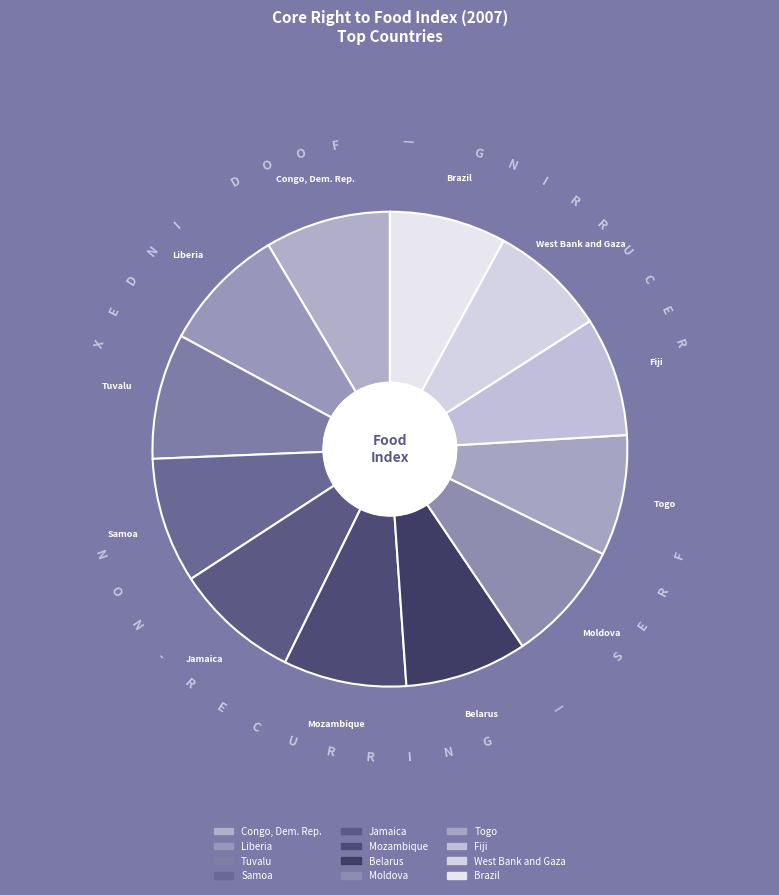

Count the number of slices in the pie.

12